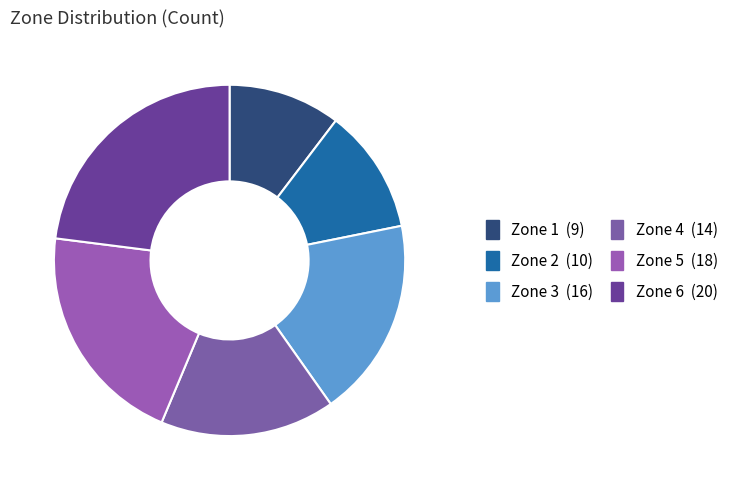

What is the ratio of the value at Zone 2 to the value at Zone 6?

0.5